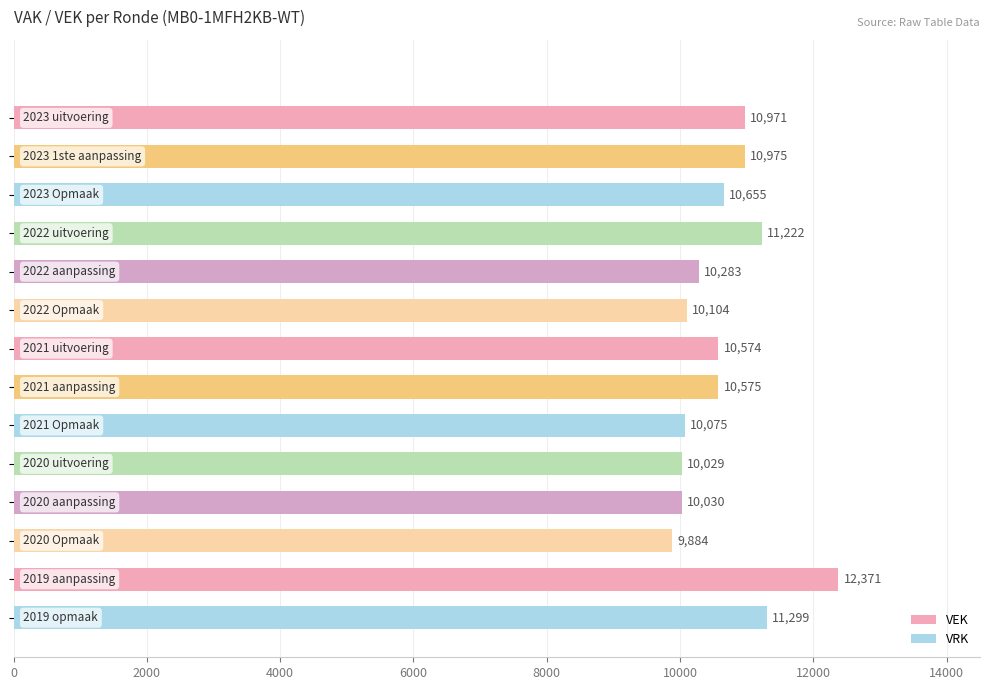

What is the value of the 4th bar from the top?

11222